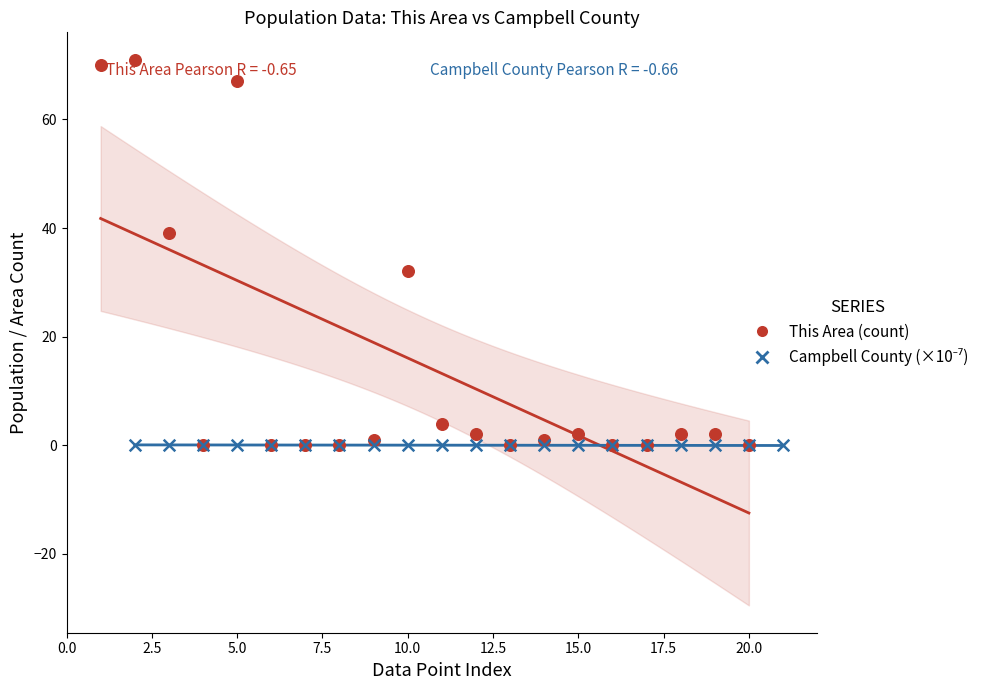

Which series contains the highest Y value?

This Area (count)